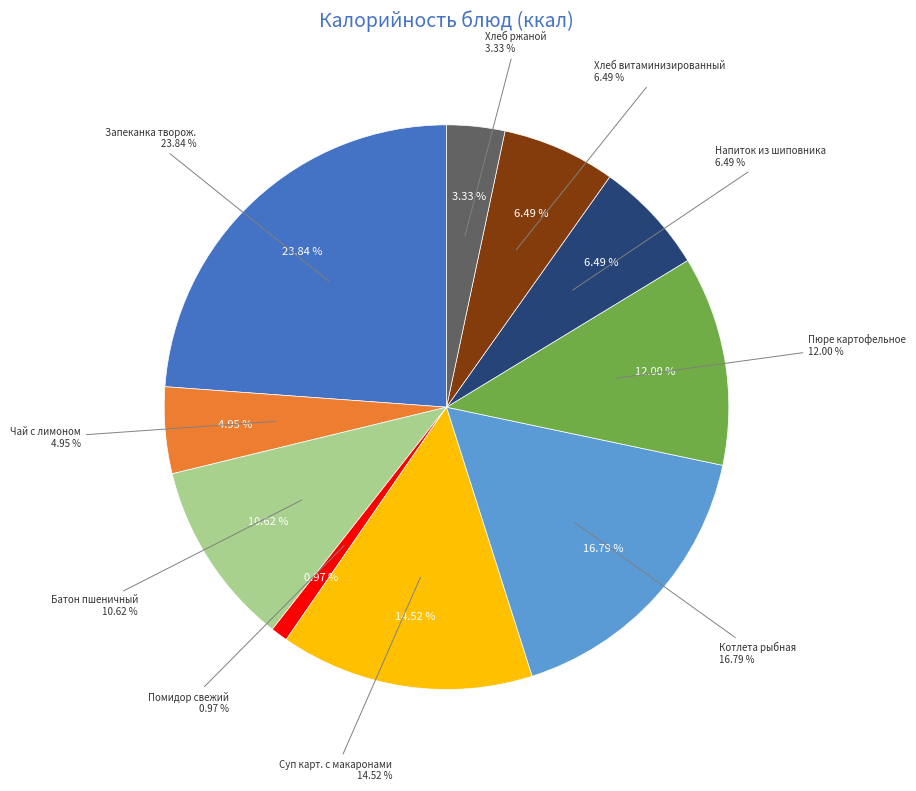

Do Батон пшеничный and Помидор свежий together represent more than half of the pie?

No